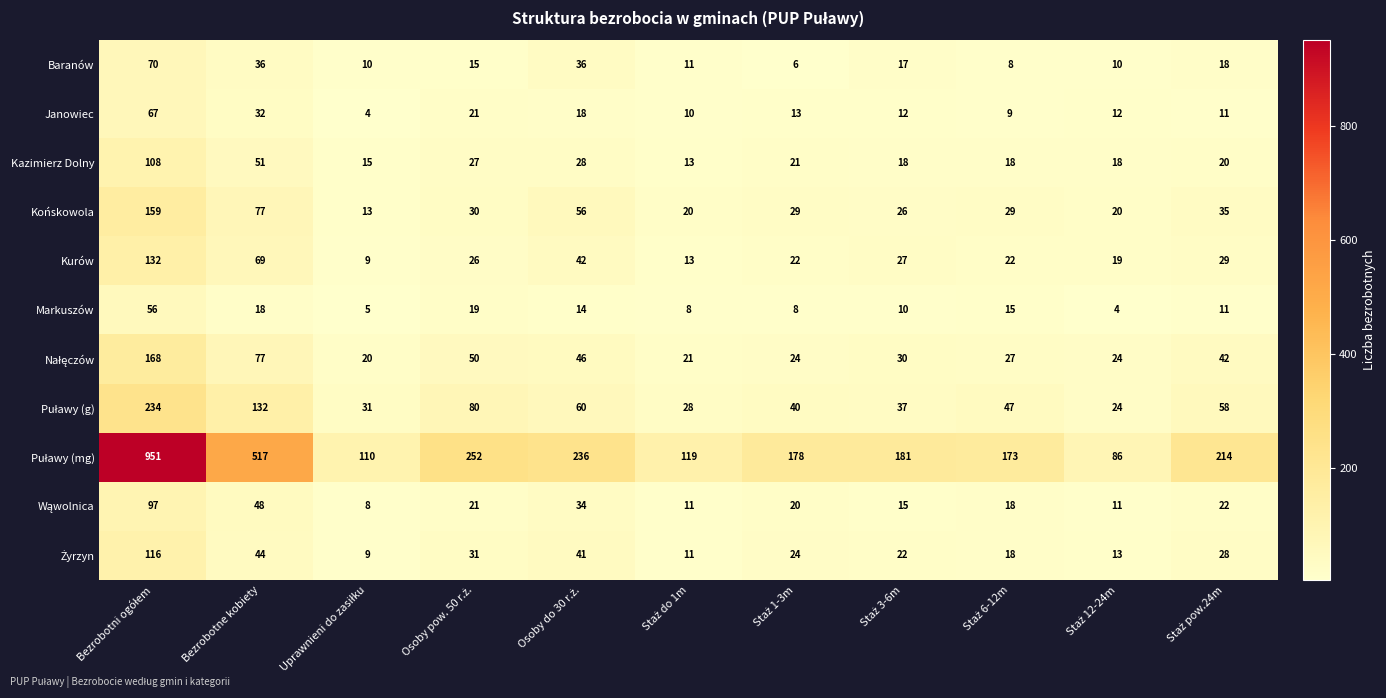

How many series are shown in this chart?

11